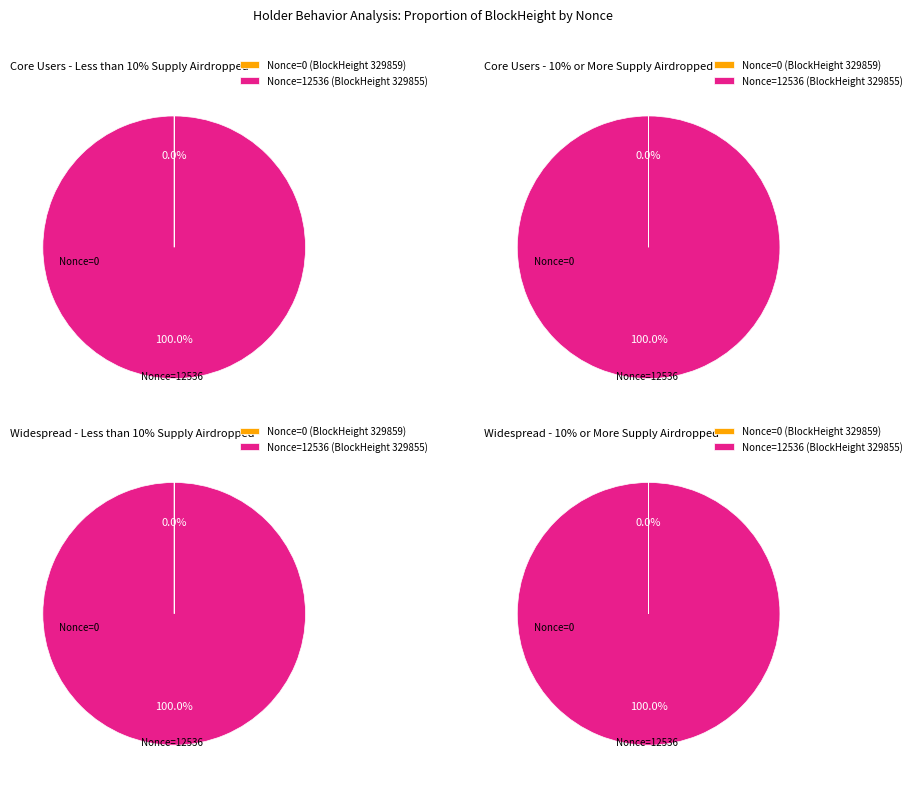

Which slice is the largest?

329855